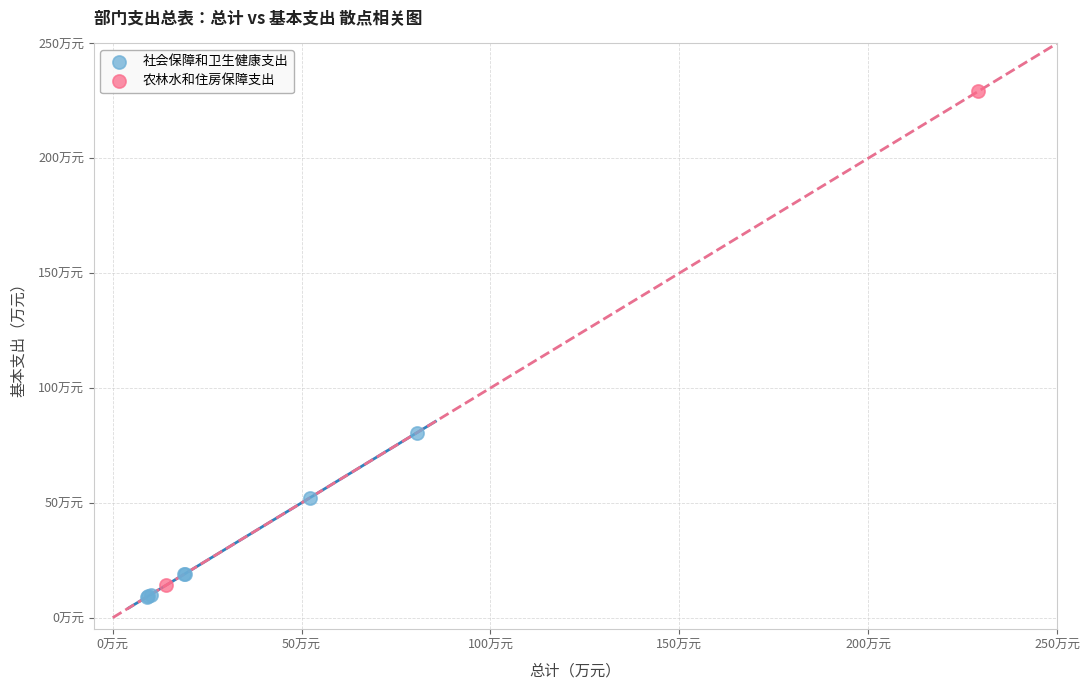

What are all the series names shown in the legend?

社会保障和卫生健康支出, 农林水和住房保障支出